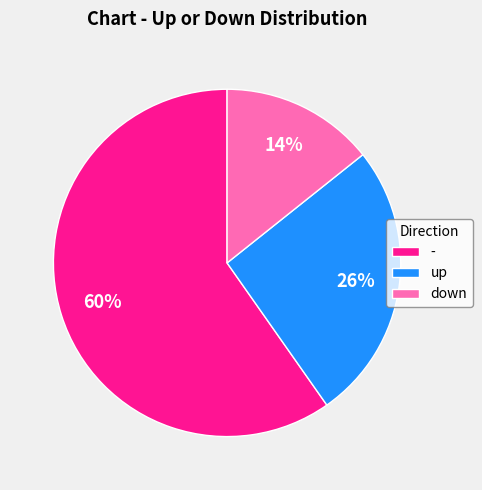

How many slices are in this pie chart?

3